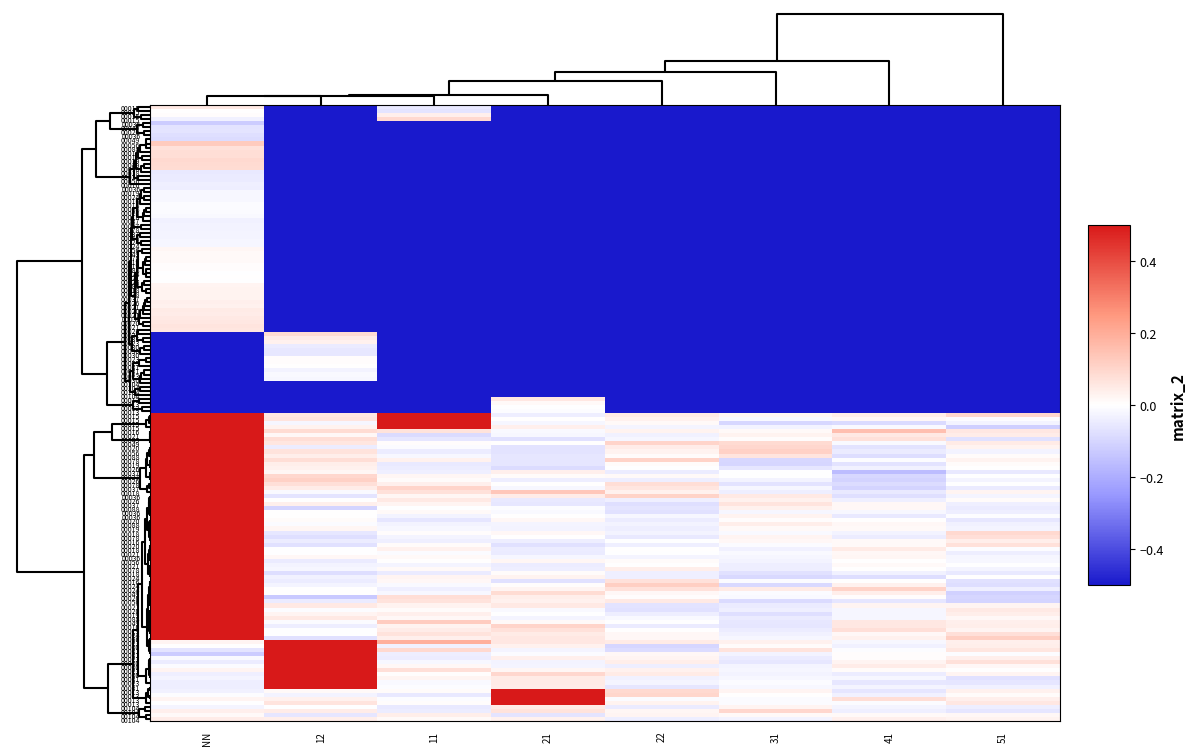

At which category does the chart reach its minimum across all series?

NN